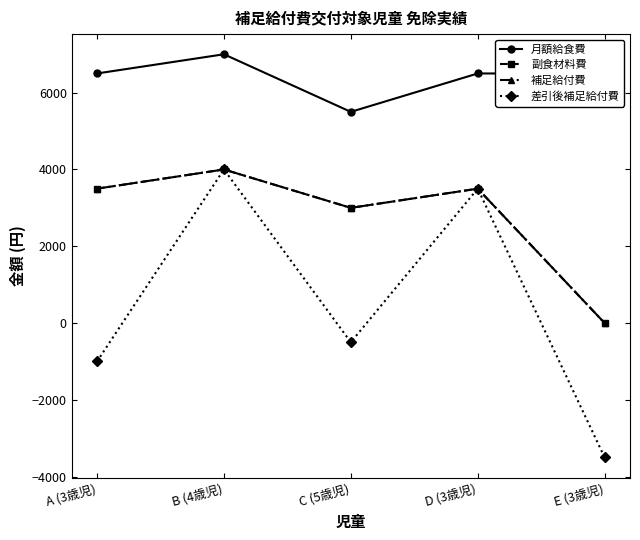

Is this an area chart (filled region under the line)?

No